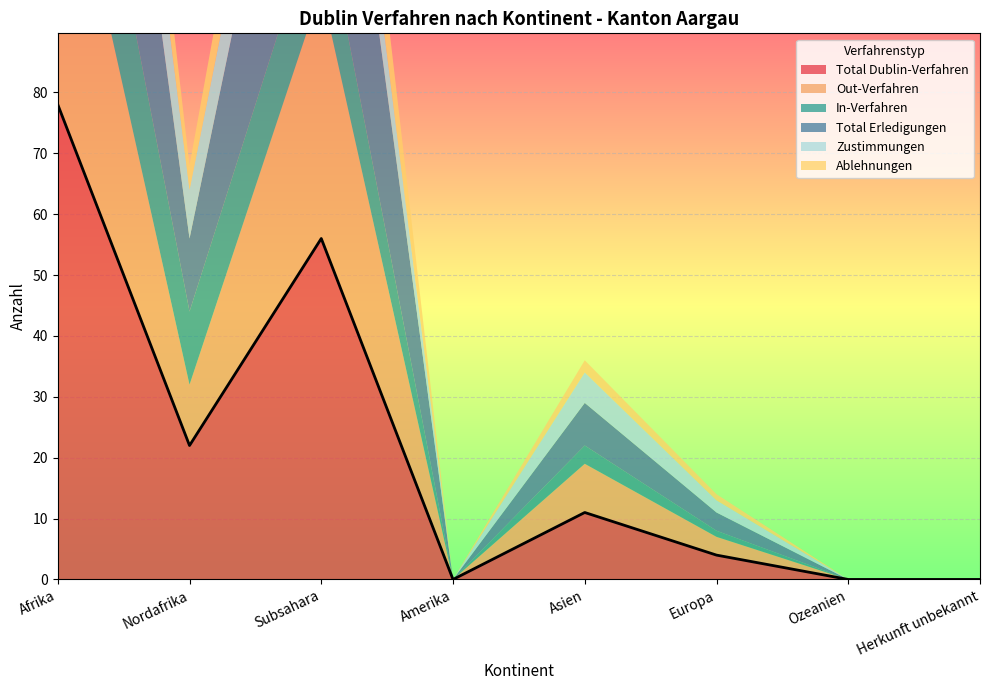

How many lines are shown in the chart?

6